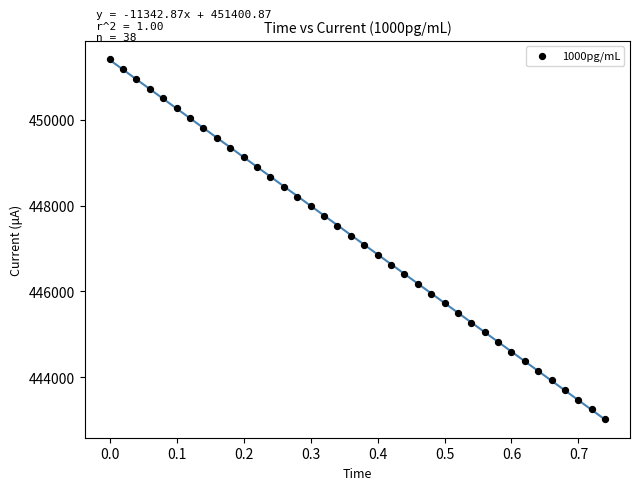

What is the range of Y values (max minus min)?

8394.0